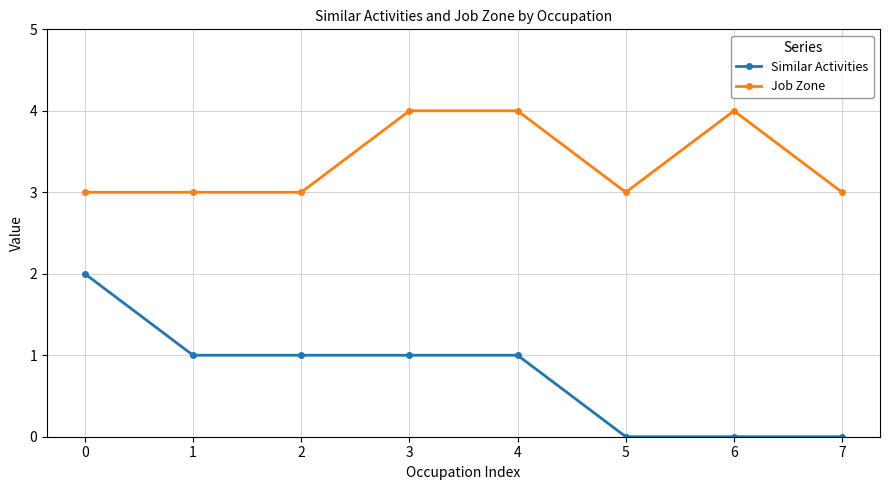

What is the value of the Job Zone point at the 8th from the left?

3